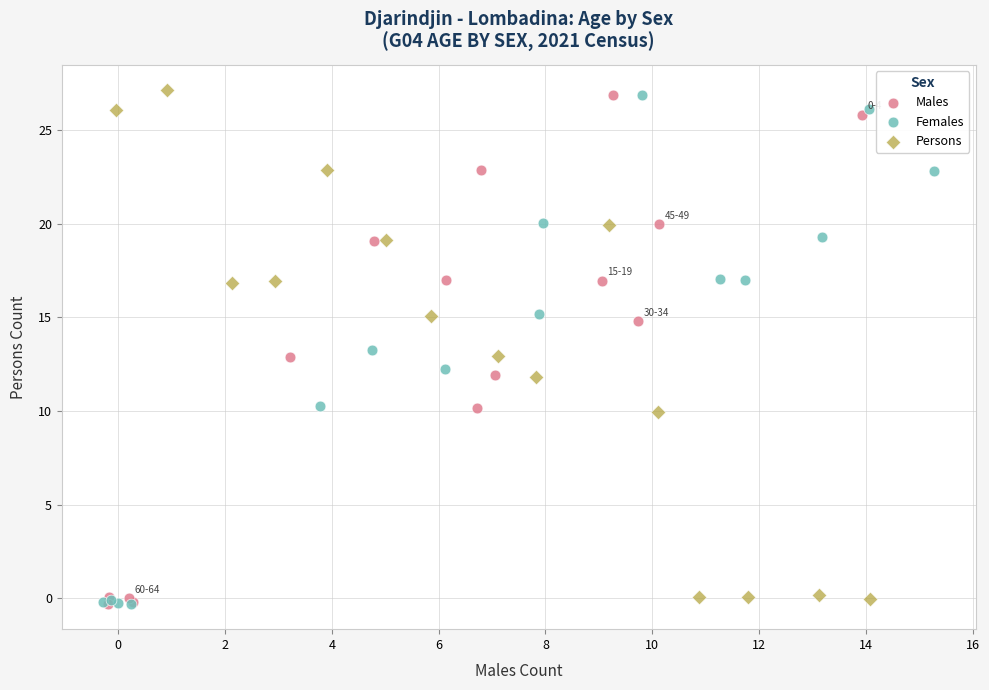

What are all the series names shown in the legend?

Males, Females, Persons